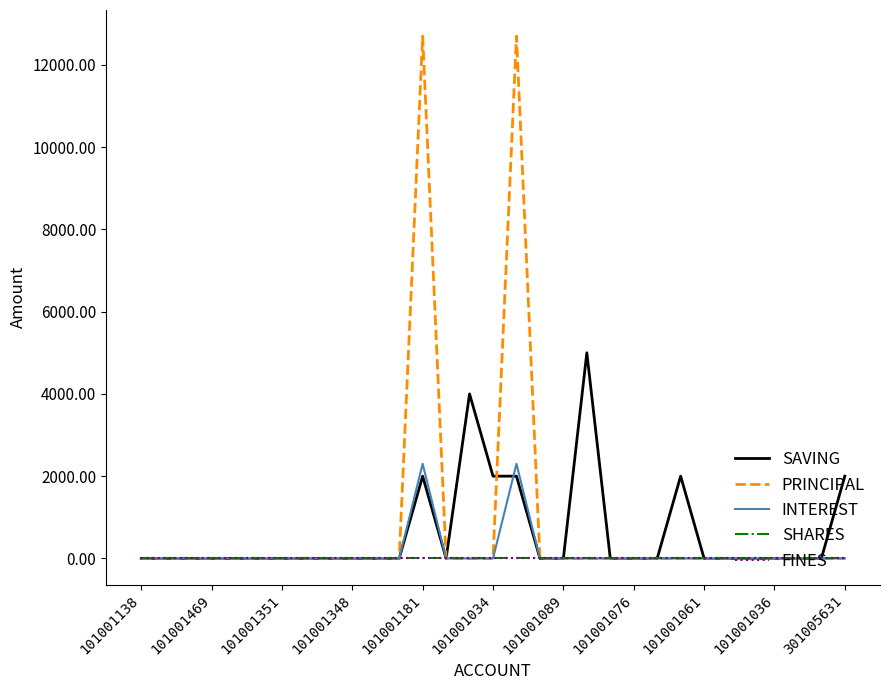

Does the chart display data point markers on the line(s)?

No